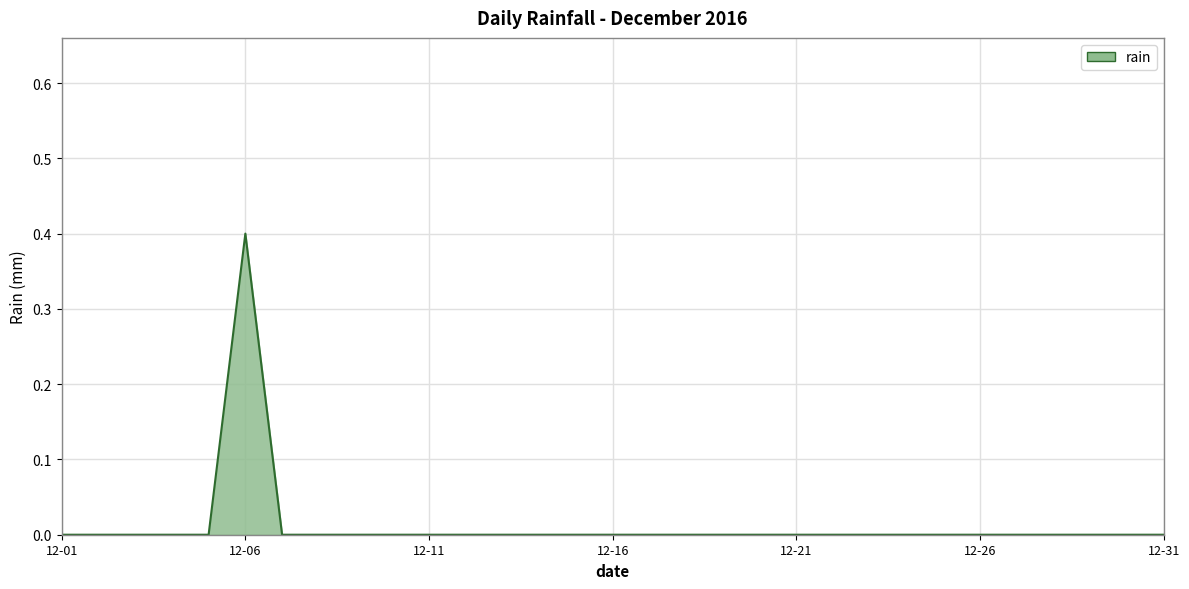

What is the maximum value shown in the chart?

0.4